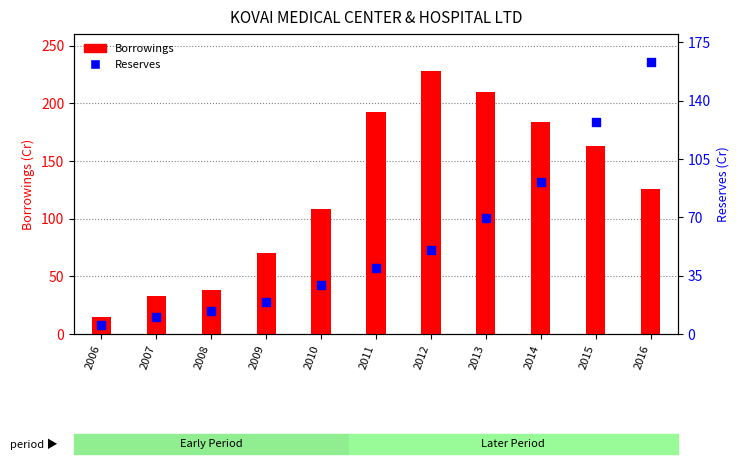

What are all the series names shown in the legend?

Borrowings, Reserves